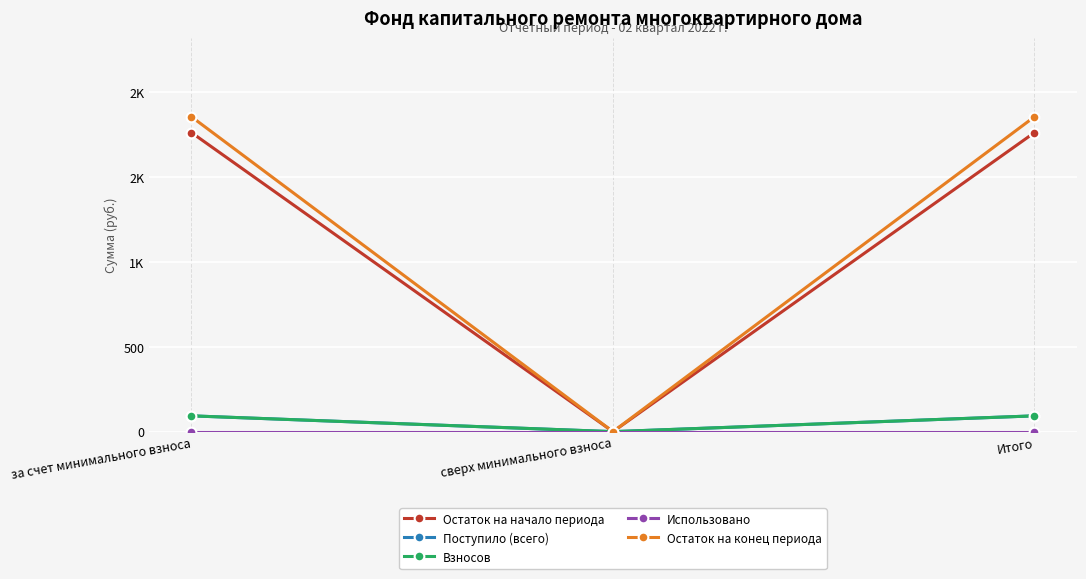

Reading right to left, list all the values displayed in this chart.

Остаток на начало периода: Итого=1761.4	сверх минимального взноса=0.0	за счет минимального взноса=1761.4
Поступило (всего): Итого=93.1	сверх минимального взноса=0.0	за счет минимального взноса=93.1
Взносов: Итого=93.1	сверх минимального взноса=0.0	за счет минимального взноса=93.1
Использовано: Итого=0.0	сверх минимального взноса=0.0	за счет минимального взноса=0.0
Остаток на конец периода: Итого=1854.5	сверх минимального взноса=0.0	за счет минимального взноса=1854.5